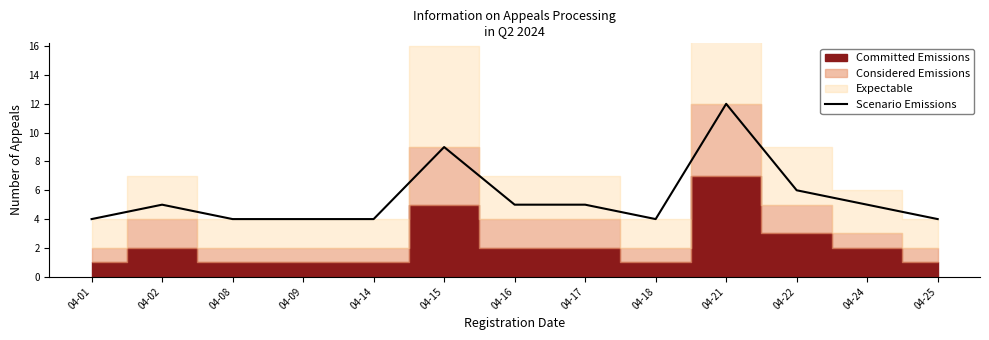

Reading left to right, list all the values displayed in this chart.

04-01=4	04-02=5	04-08=4	04-09=4	04-14=4	04-15=9	04-16=5	04-17=5	04-18=4	04-21=12	04-22=6	04-24=5	04-25=4